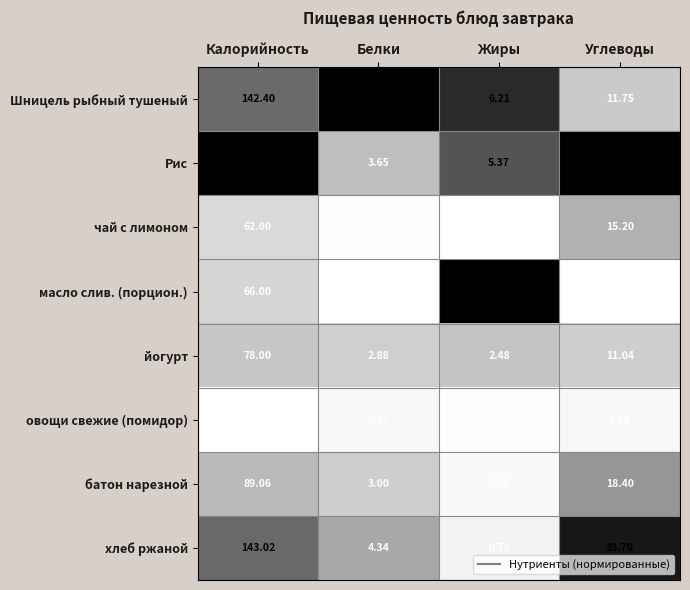

At which category does the chart reach its peak across all series?

Калорийность